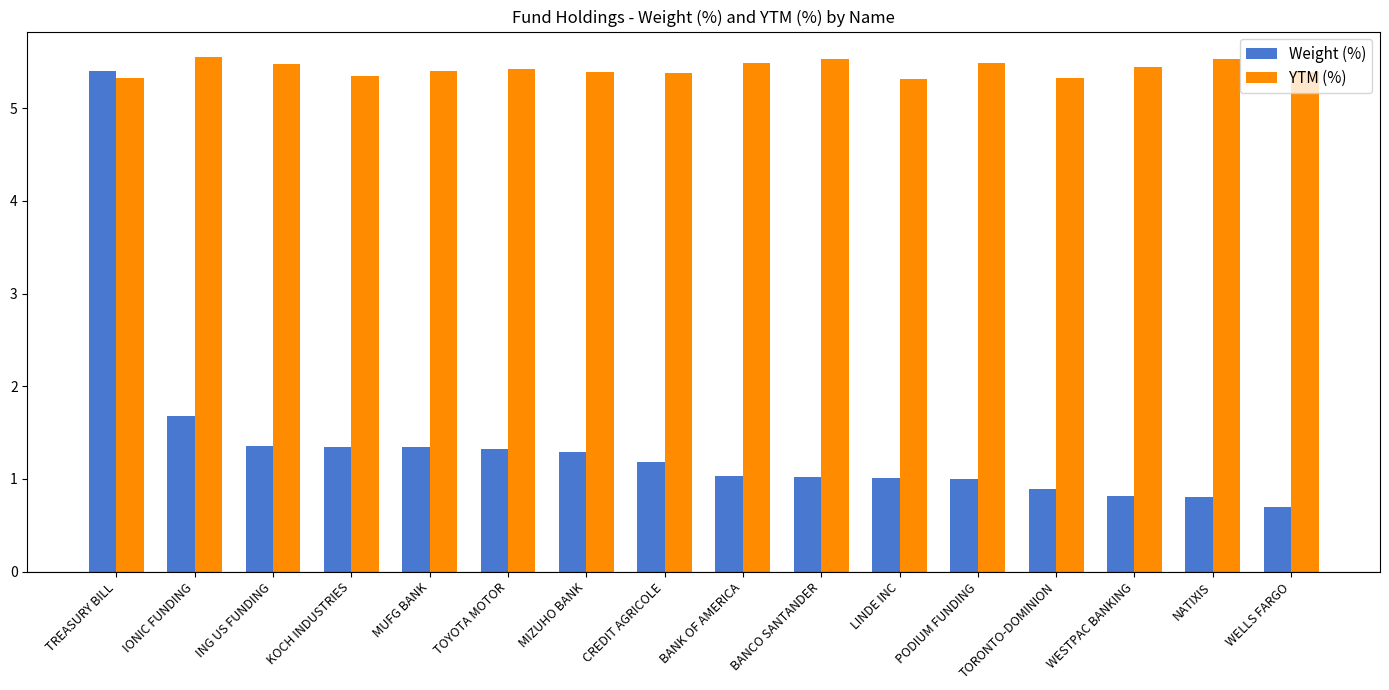

What are all the series names shown in the legend?

Weight (%), YTM (%)